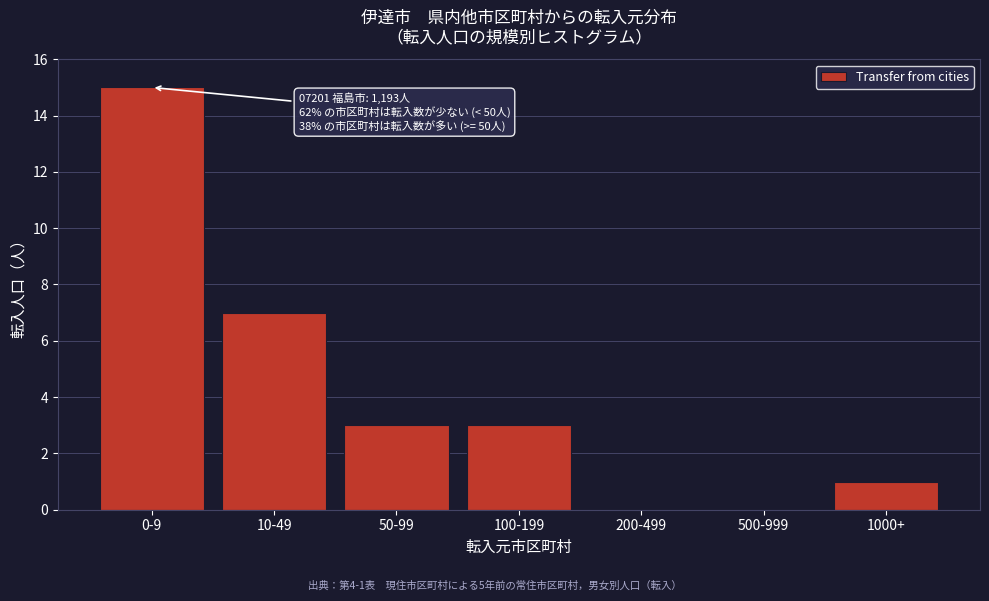

Reading right to left, transcribe all the data shown in this chart.

1000+=1	500-999=0	200-499=0	100-199=3	50-99=3	10-49=7	0-9=15